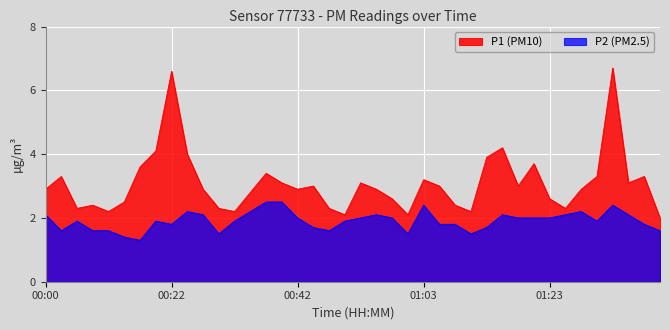

What position from the right is 00:00?

40